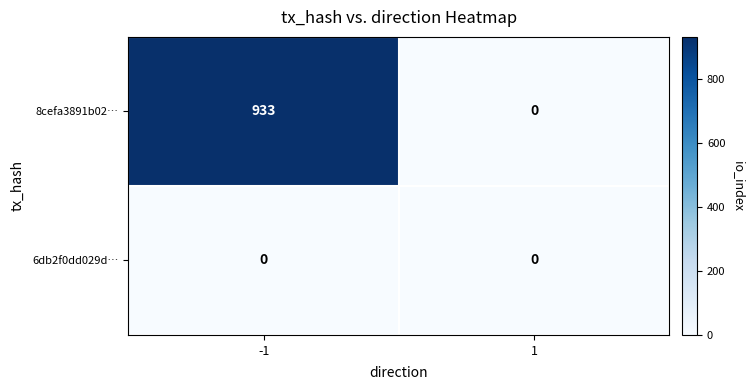

Is it true that 8cefa3891b02… equals 933 at -1?

True